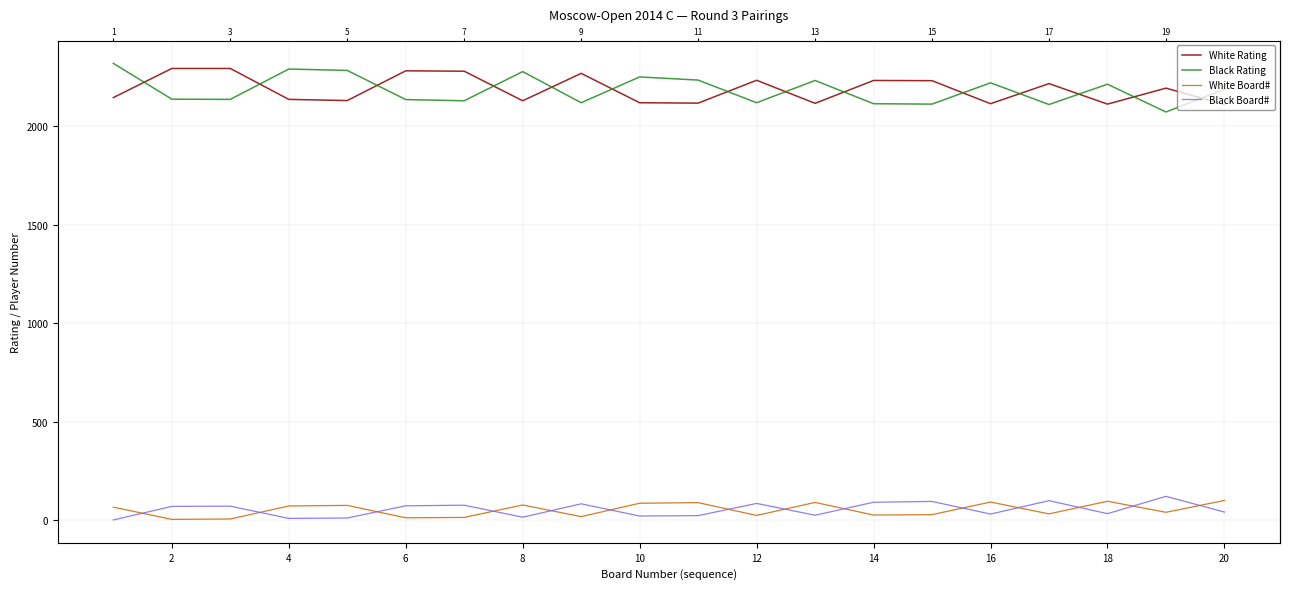

What is the total value across all series at 8?

4499